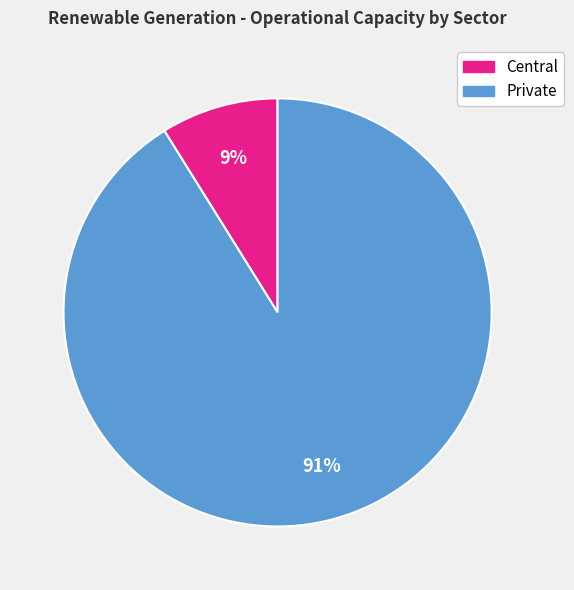

Is there a majority slice in this chart?

Yes